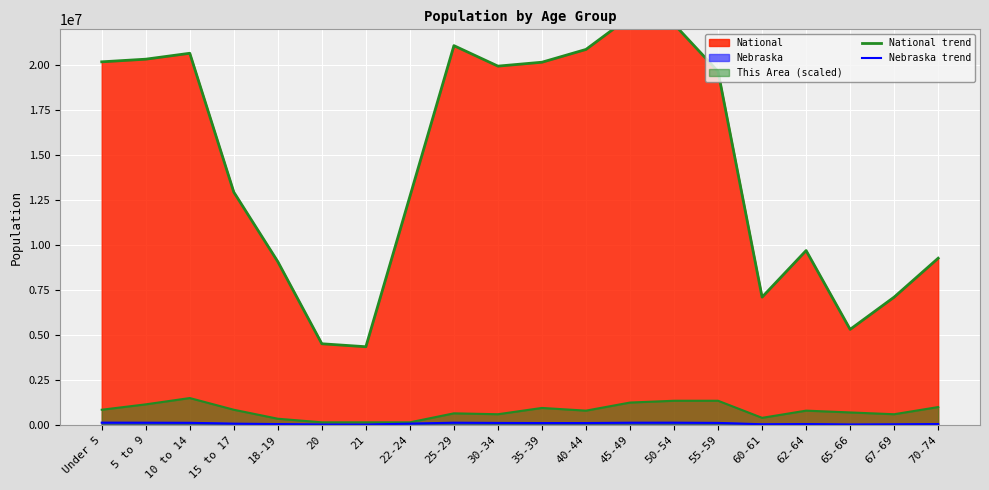

Rank the categories by Nebraska trend value from lowest to highest.

21, 20, 65-66, 67-69, 60-61, 18-19, 62-64, 70-74, 15 to 17, 22-24, 35-39, 40-44, 30-34, 55-59, 10 to 14, 45-49, 5 to 9, 25-29, 50-54, Under 5